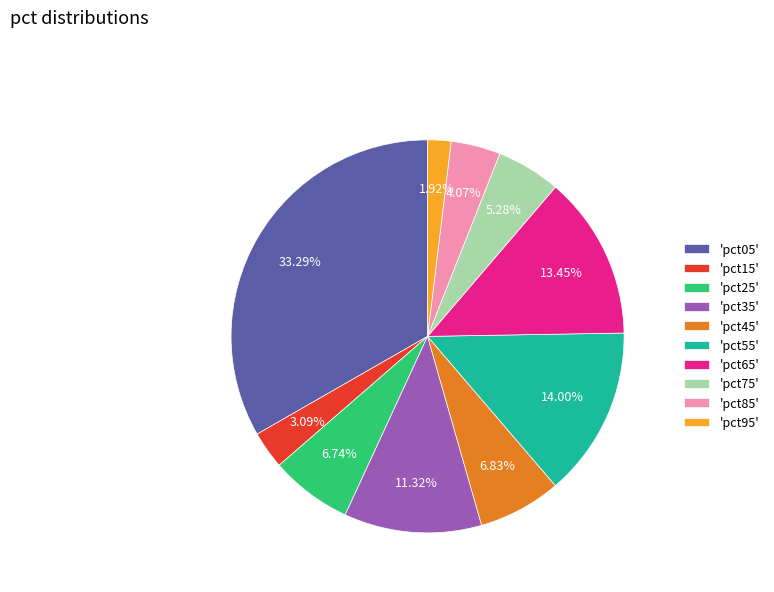

Which has a higher value, 'pct25' or 'pct85'?

'pct25'